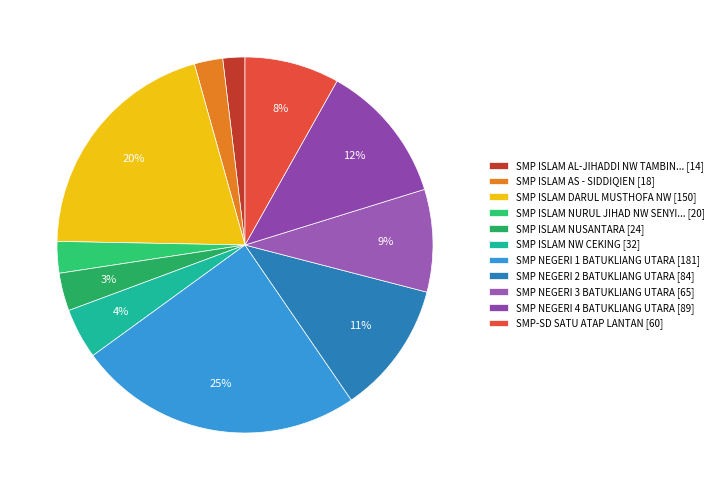

How many segments does this pie chart have?

11